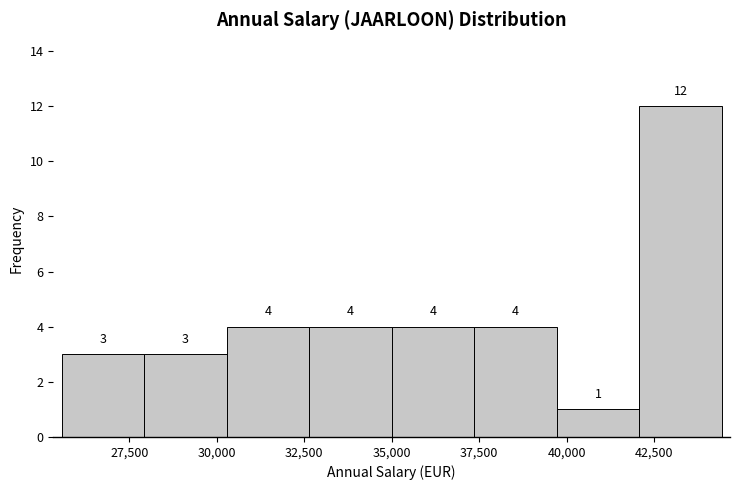

What is the height of the bar covering 37500 to 39500 on the x-axis? The bar edges are not printed on the chart, so give them approximately, as read against the axis.

4